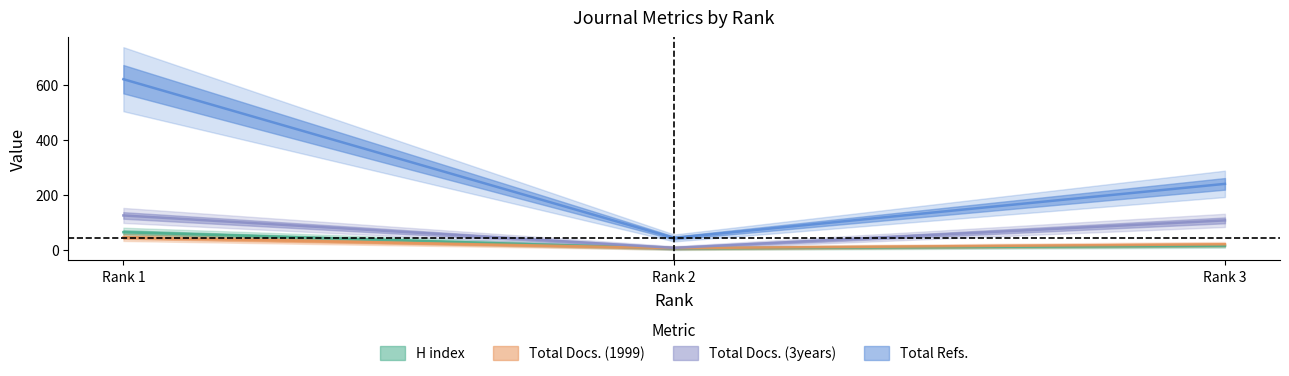

Reading left to right, transcribe all the data shown in this chart.

H index: Rank 1=63	Rank 2=4	Rank 3=14
Total Docs. (1999): Rank 1=44	Rank 2=5	Rank 3=19
Total Docs. (3years): Rank 1=124	Rank 2=6	Rank 3=106
Total Refs.: Rank 1=620	Rank 2=42	Rank 3=239